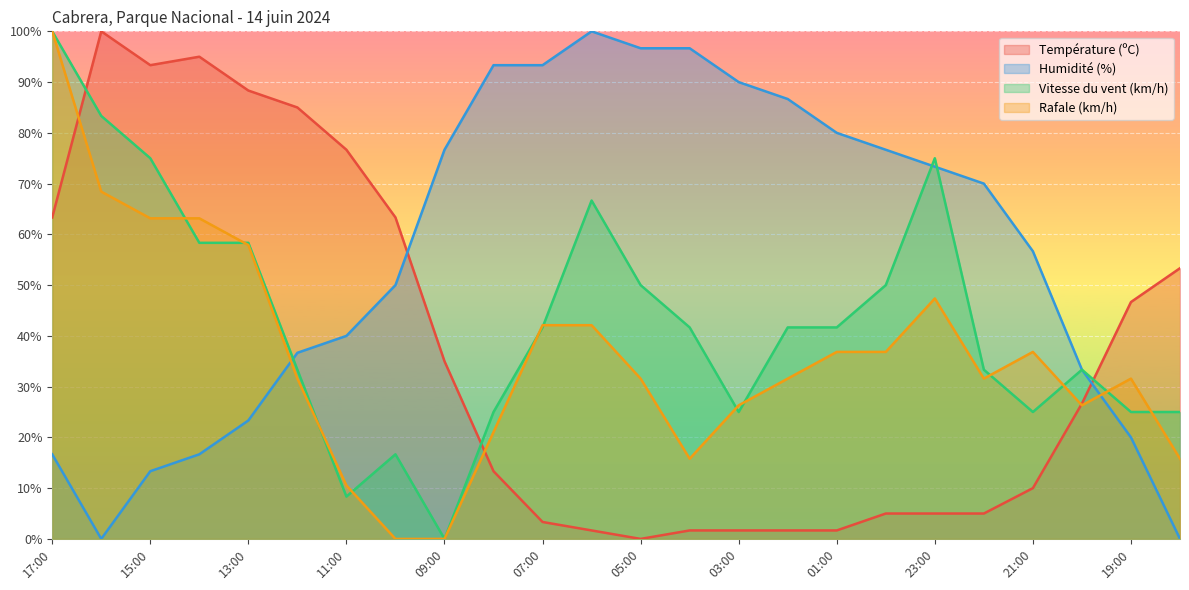

Which series changed the most between 05:00 and 03:00?

Vitesse du vent (km/h)